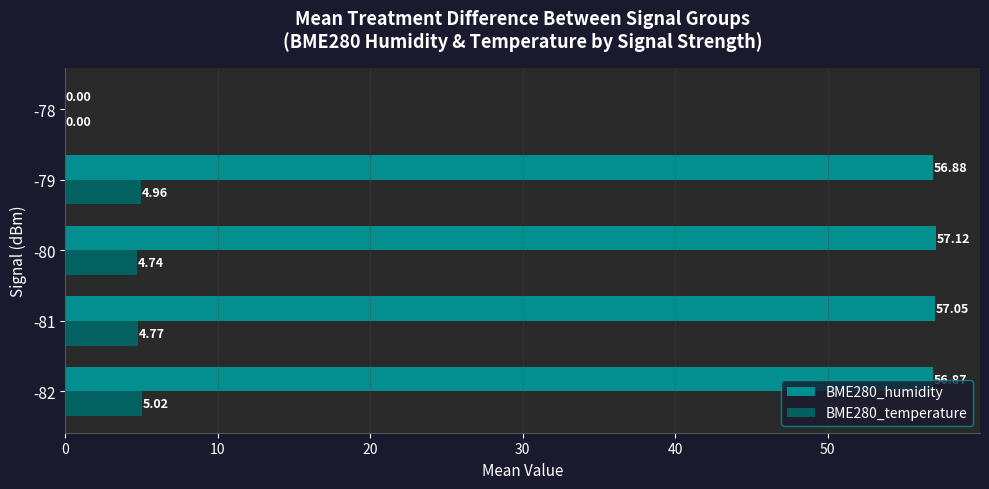

What is the sum of all BME280_humidity values?

227.9